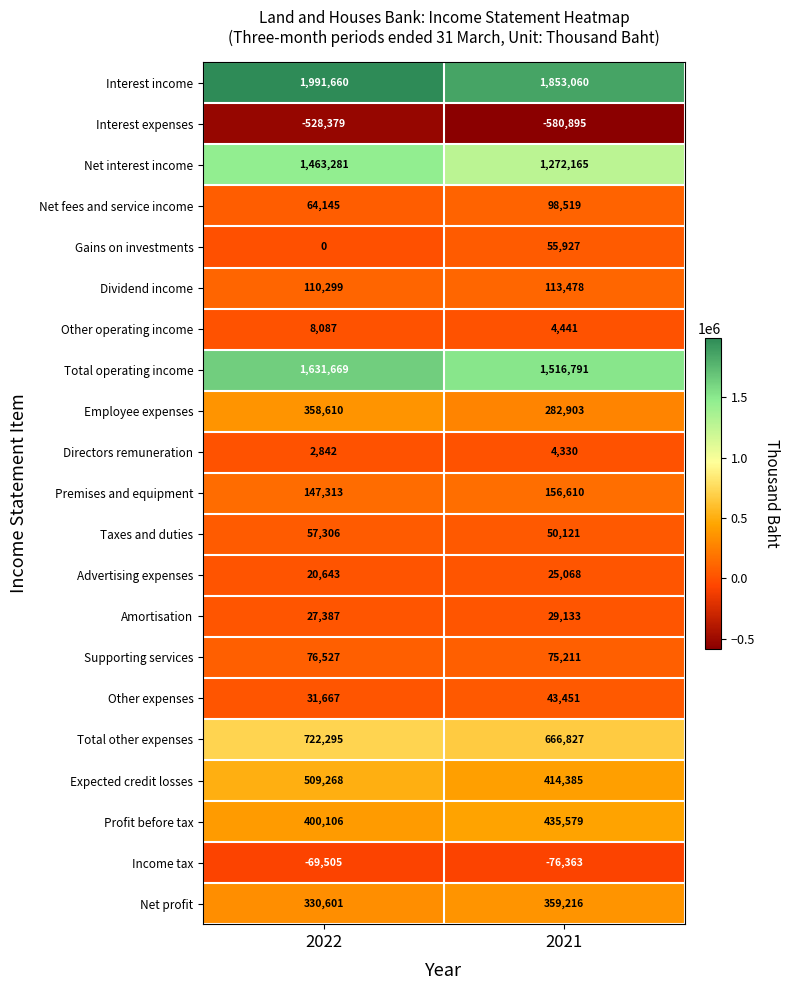

Between 2022 and 2021, which series saw the biggest shift?

Net interest income